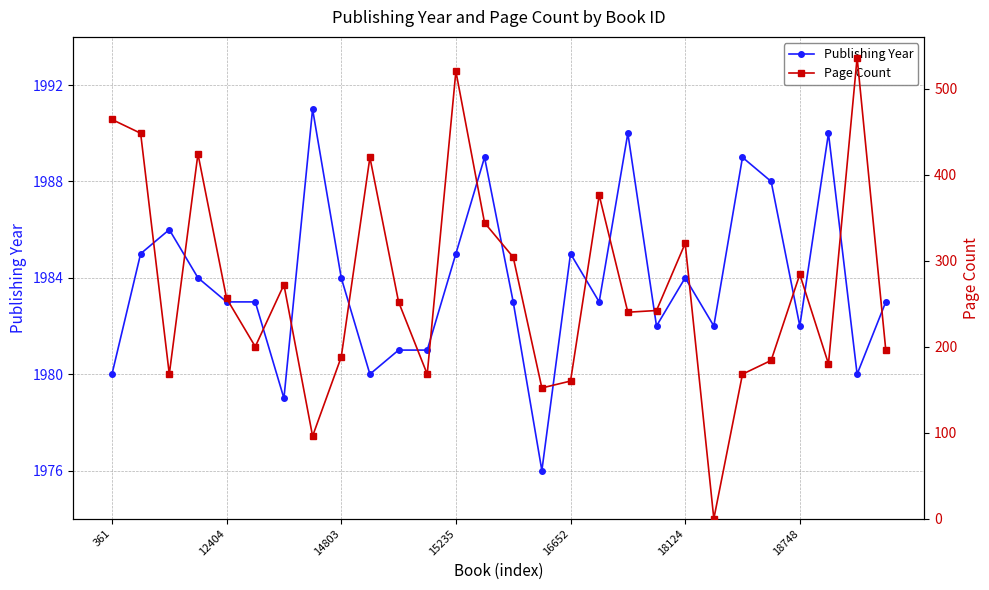

In Publishing Year, how many points are lower than both neighbors (excluding endpoints)?

8